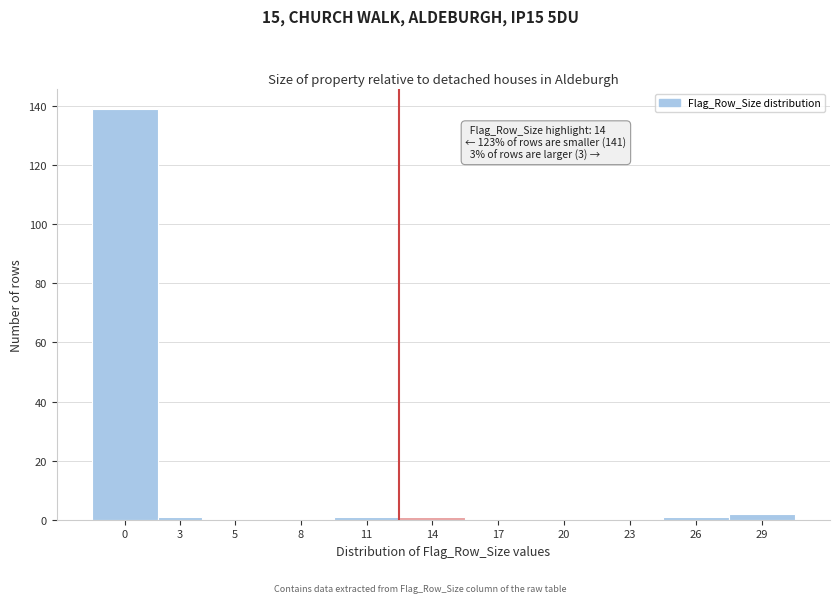

Reading left to right, list all the values displayed in this chart.

0=139	3=1	5=0	8=0	11=1	14=1	17=0	20=0	23=0	26=1	29=2